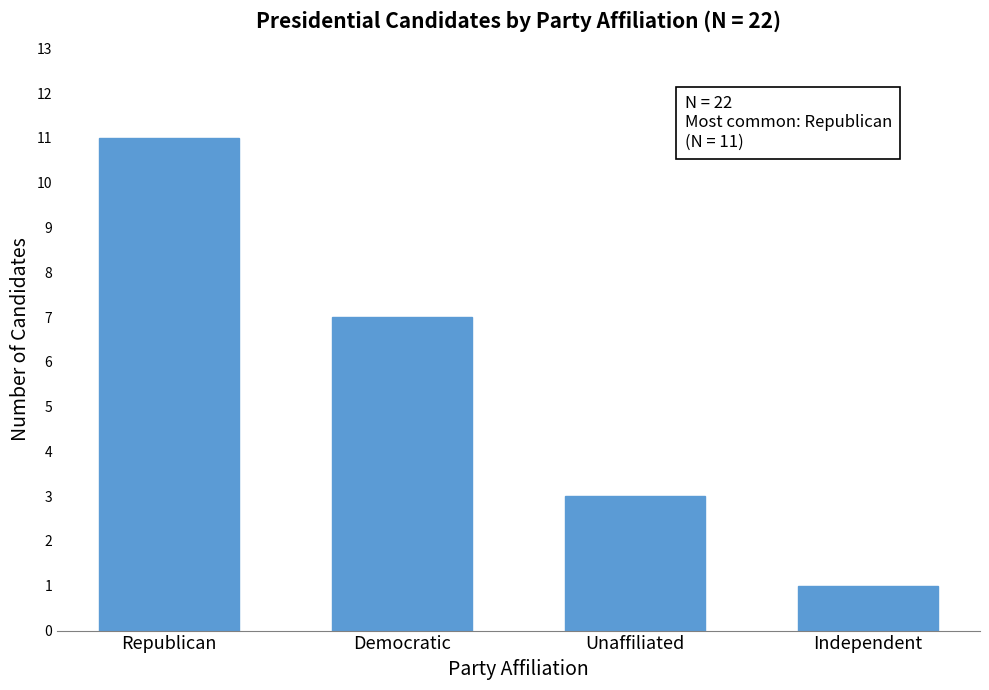

Reading right to left, extract all data points from this chart.

Independent=1	Unaffiliated=3	Democratic=7	Republican=11